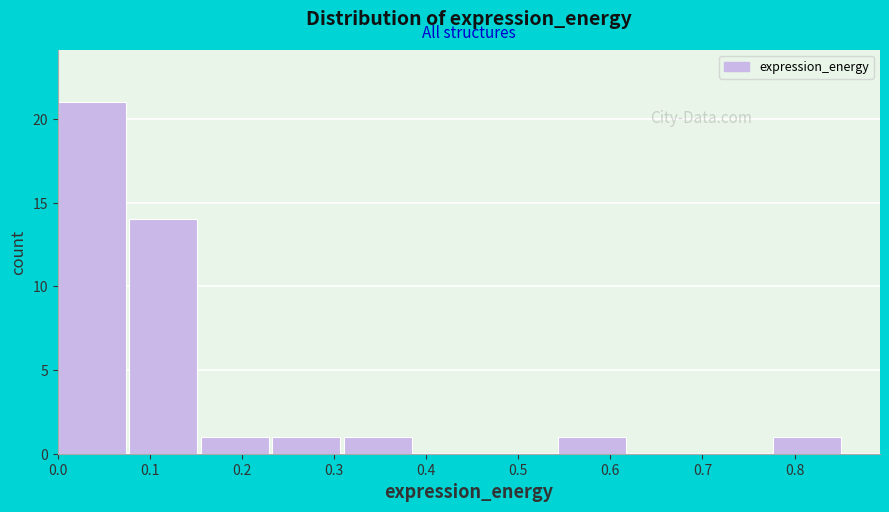

How tall is the bar that spans 0.78 to 0.85 on the x-axis? Neither the bar edges nor the heights are printed on the chart, so give them approximately, as read against the axes.

1